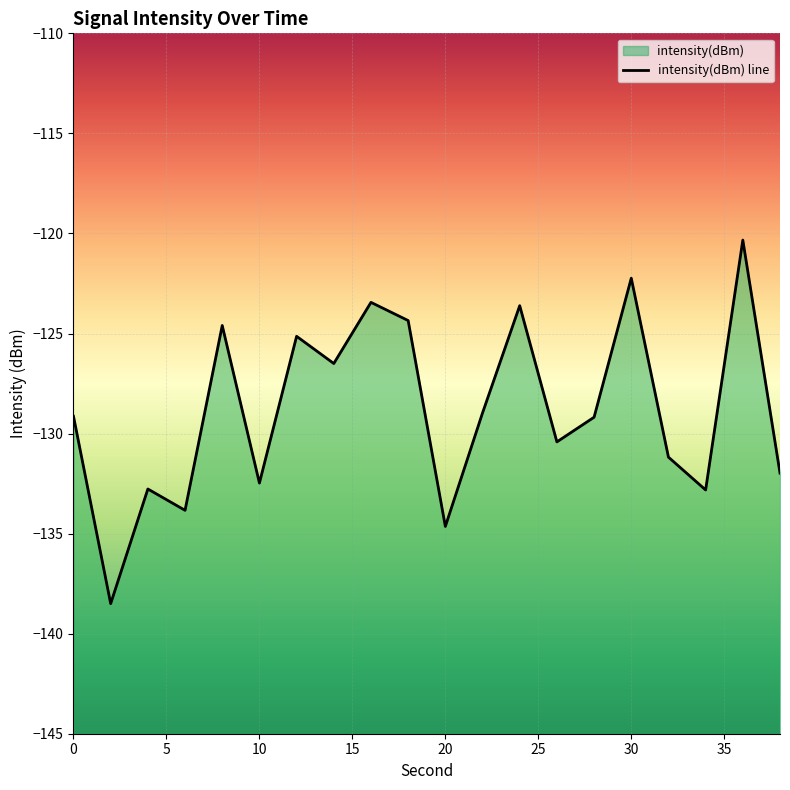

Is it true that the value at 36 is -120.3?

True